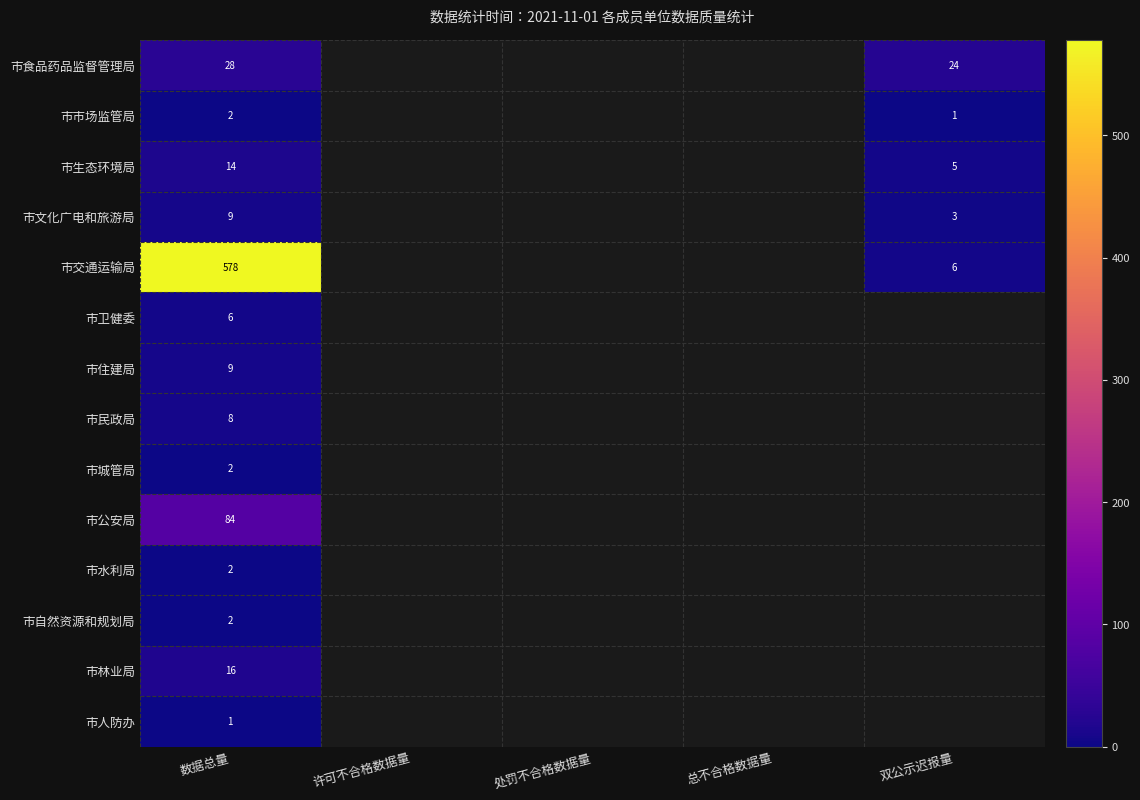

Count the number of data series in this chart.

14